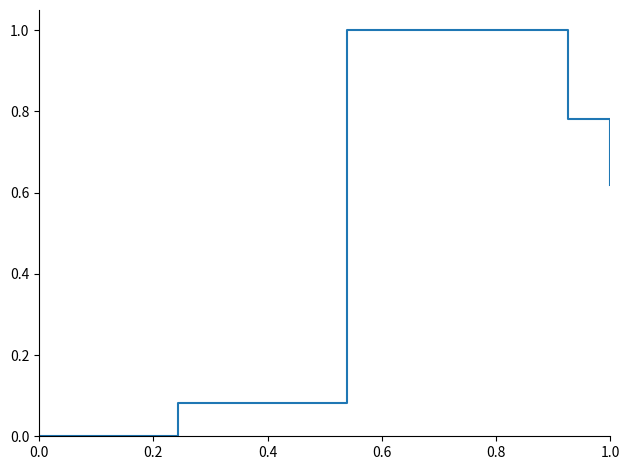

How many interior local peaks (higher than both neighbors) does the data have?

1